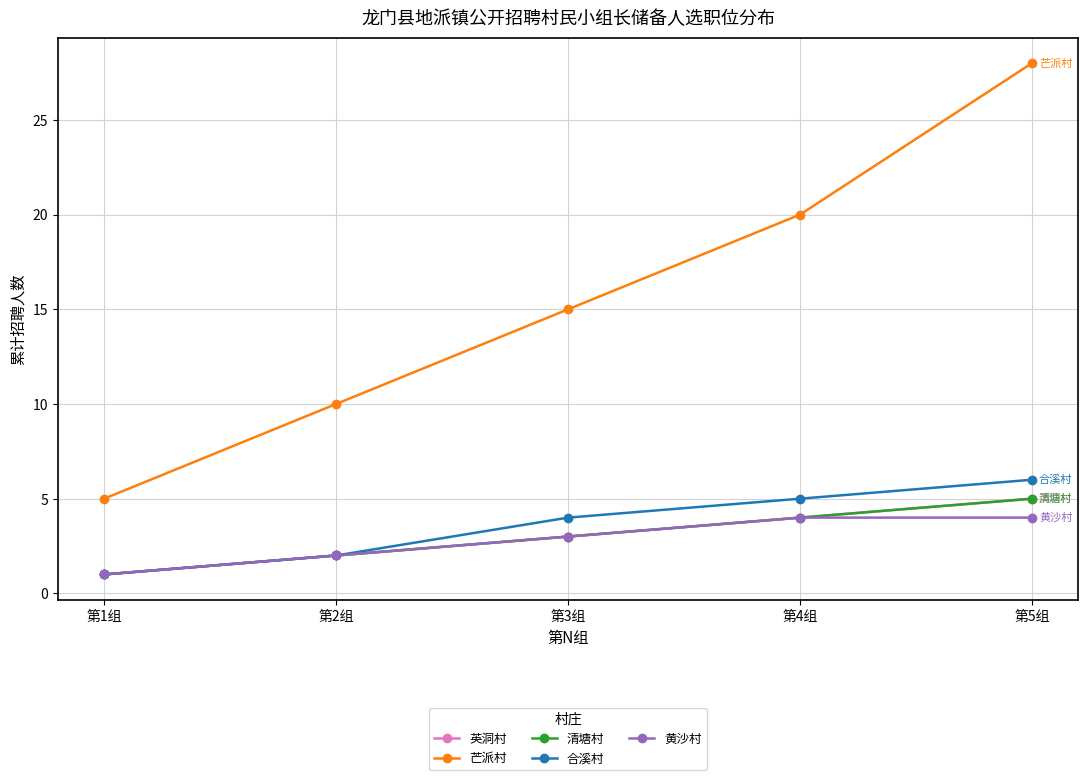

Is this an area chart (filled region under the line)?

No